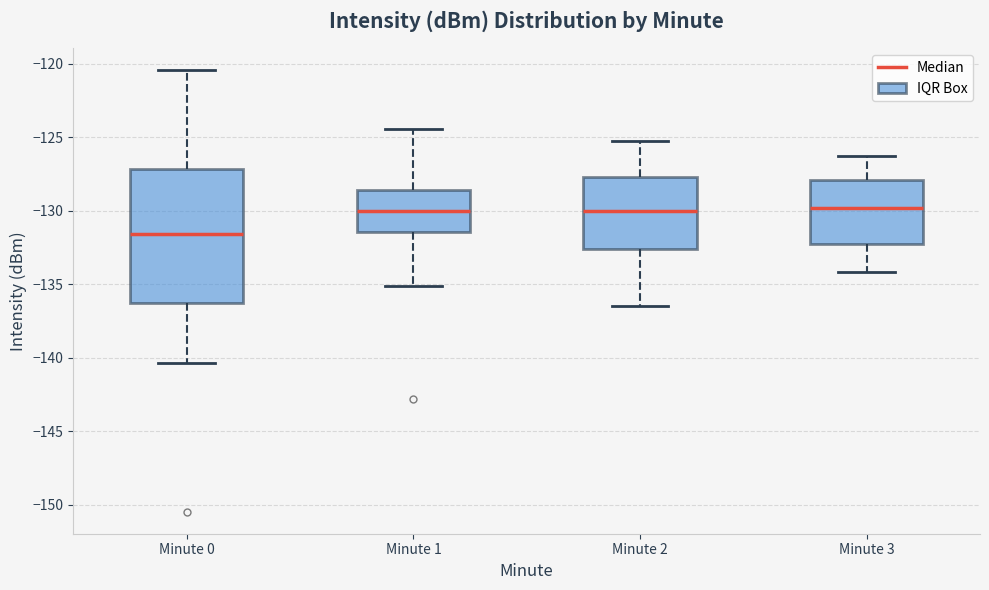

Which box is the tallest, from its lower edge to its upper edge?

Minute 0